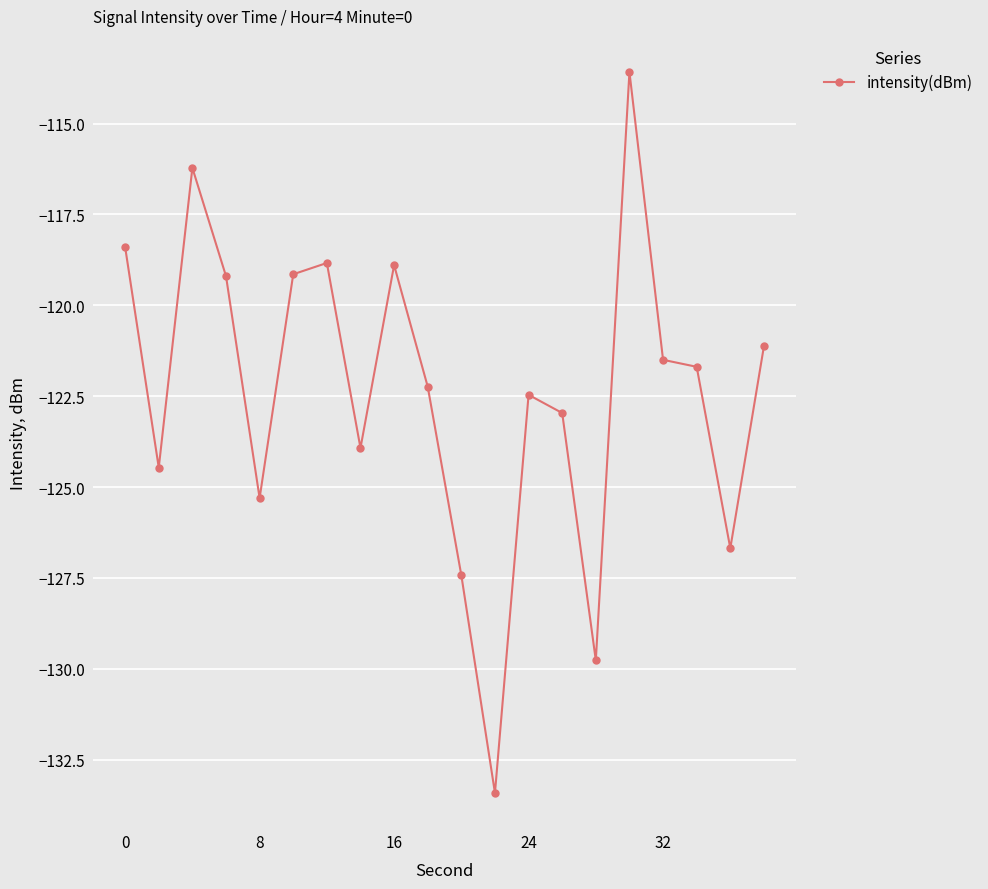

What is the value of the 19th point from the left?

-126.7